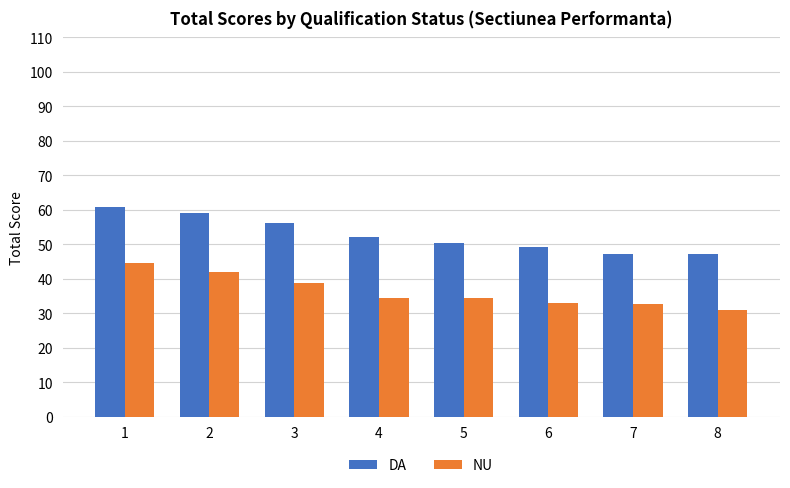

How many categories are shown in the chart?

8